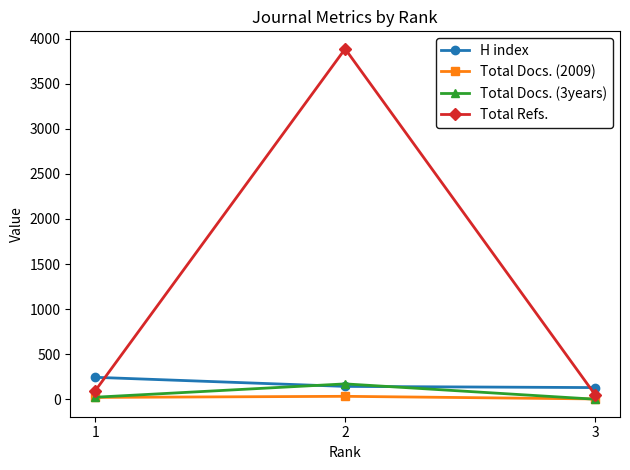

Which series has the largest total across all categories?

Total Refs.